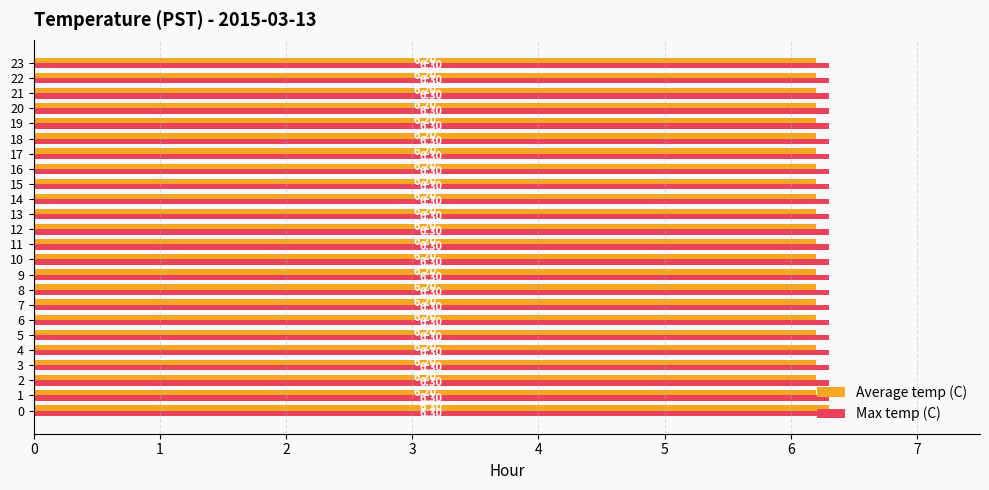

Read the Max temp (C) value at 12.

6.3